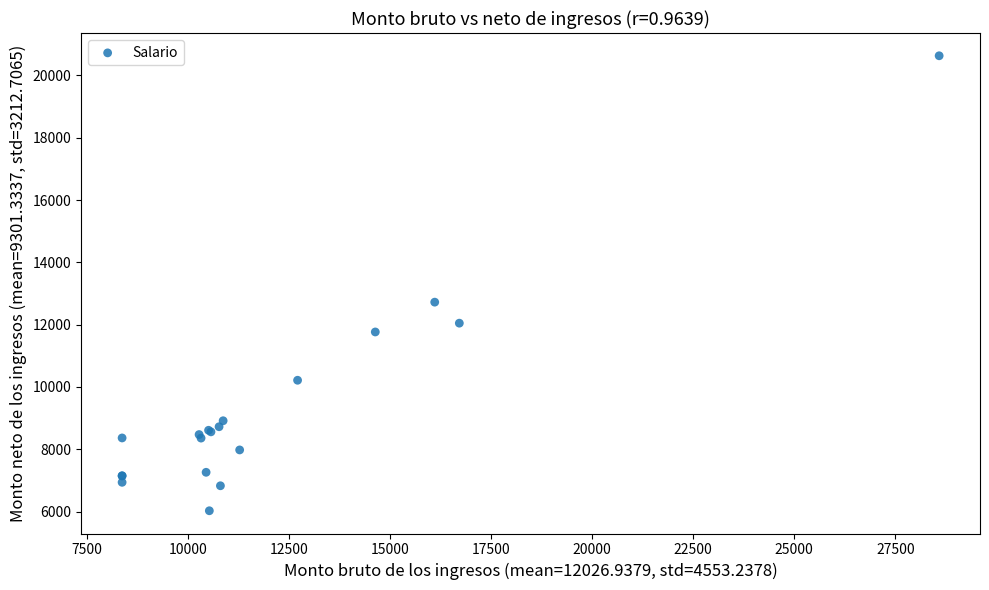

What Y value in the scatter plot is closest to 13329?

12723.1